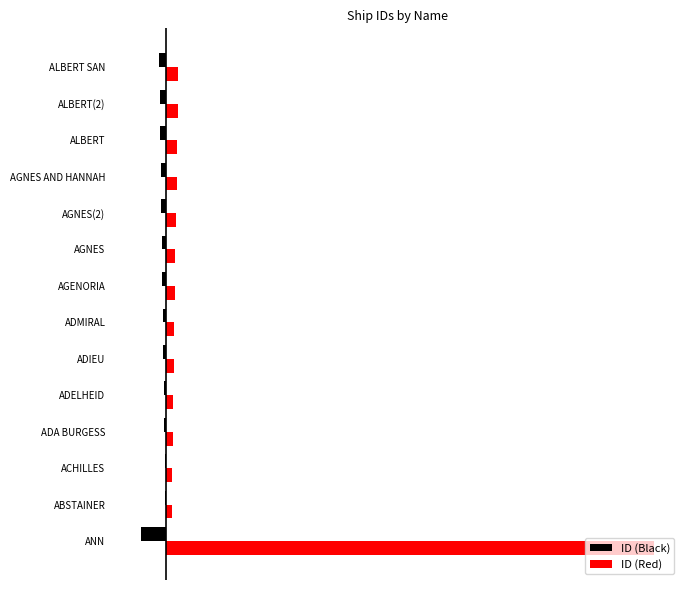

List the series in order of their peak value, lowest first.

ID (Black), ID (Red)